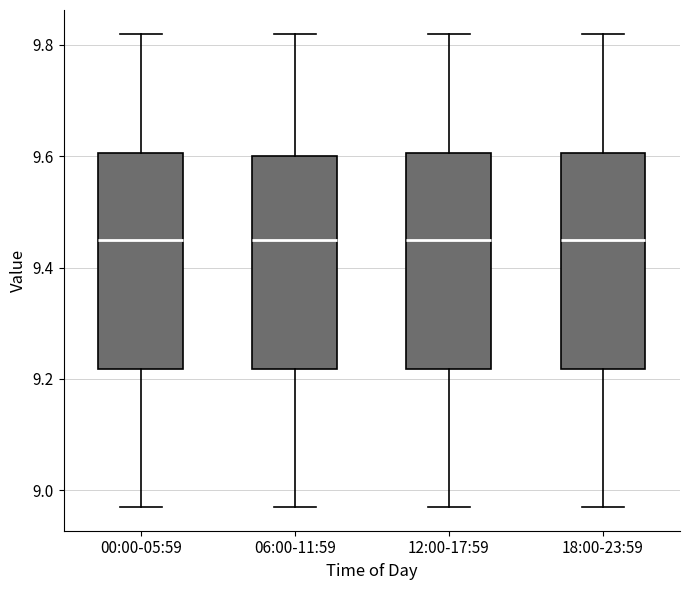

Reading left to right, transcribe this box plot: for each box, give where its median line is, the range the box spans, and where its two whiskers end, as read against the y-axis. The values are not printed on the chart, so give them approximately, as read against the axis.

00:00-05:59: median 9.46, box 9.22 to 9.60, whiskers 8.98 to 9.82
06:00-11:59: median 9.46, box 9.22 to 9.60, whiskers 8.98 to 9.82
12:00-17:59: median 9.46, box 9.22 to 9.60, whiskers 8.98 to 9.82
18:00-23:59: median 9.46, box 9.22 to 9.60, whiskers 8.98 to 9.82